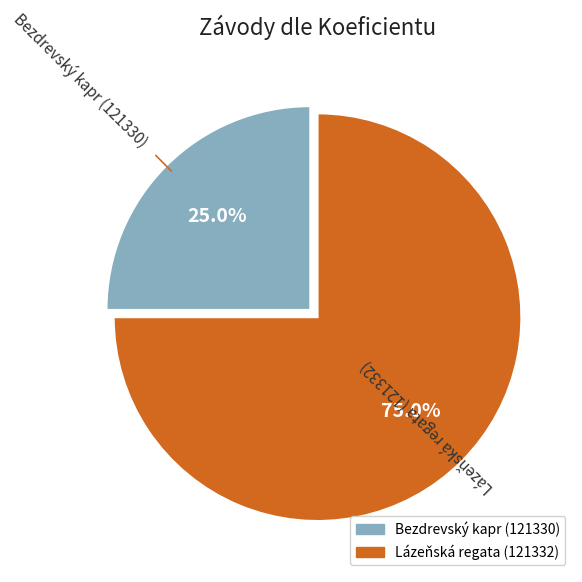

To the nearest percent, what is the combined percentage of Bezdrevský kapr (121330) and Lázeňská regata (121332)?

100%